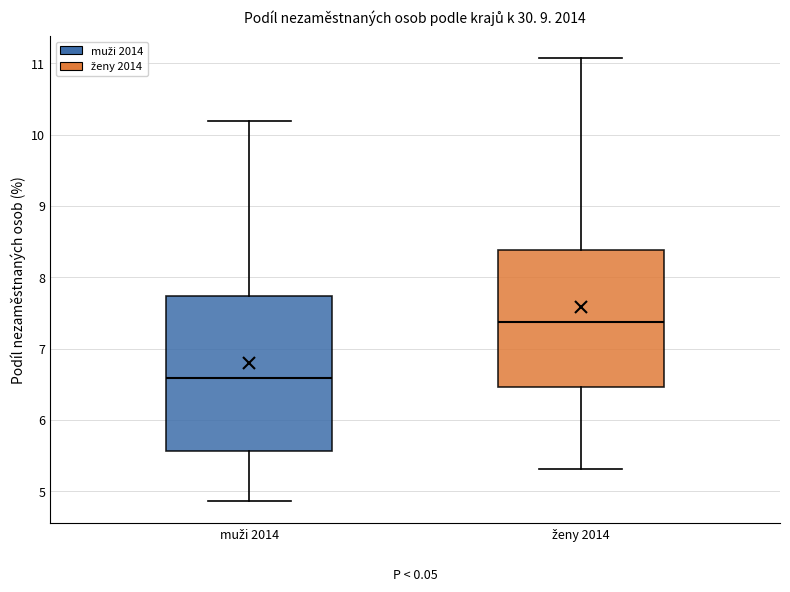

Comparing the boxes themselves (not the whiskers), which one is the tallest?

muži 2014